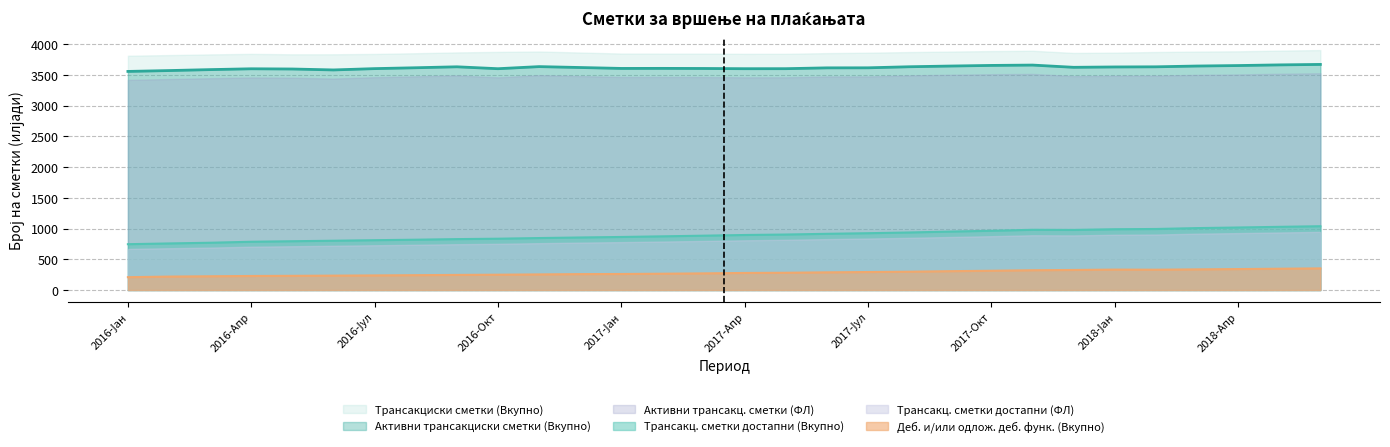

At which label is Трансакц. сметки достапни (Вкупно) closest to 892?

2017-Апр